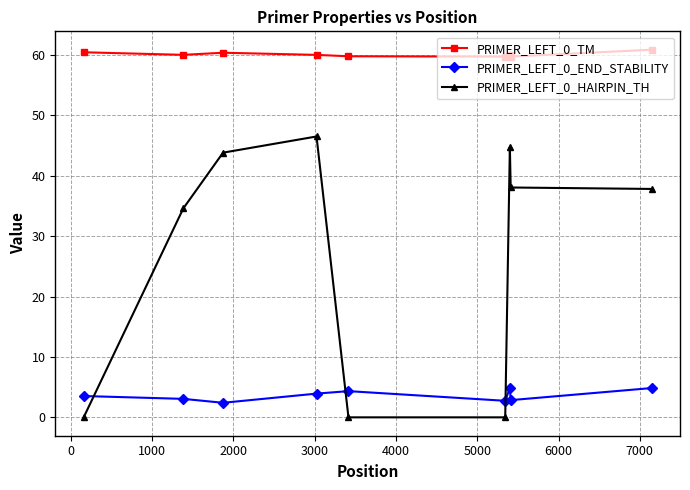

True or false: PRIMER_LEFT_0_TM has more than 0 points higher than both neighbors.

True